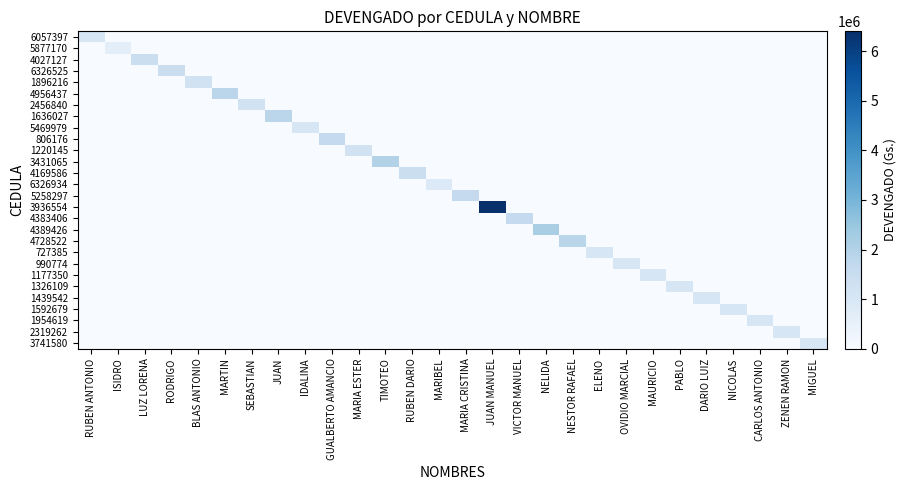

List the series in order of their peak value, lowest first.

5877170, 6326934, 6057397, 5469979, 727385, 990774, 1177350, 1326109, 1439542, 1592679, 1954619, 2319262, 3741580, 1896216, 2456840, 1220145, 4027127, 6326525, 4169586, 806176, 5258297, 4383406, 4956437, 1636027, 4728522, 3431065, 4389426, 3936554